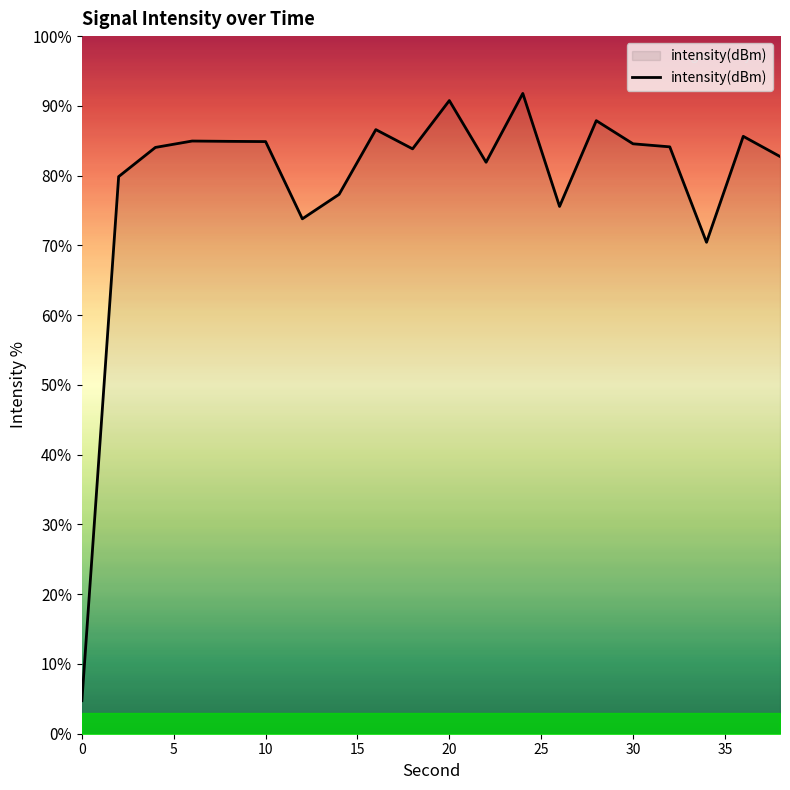

What is the greatest value displayed?

91.8